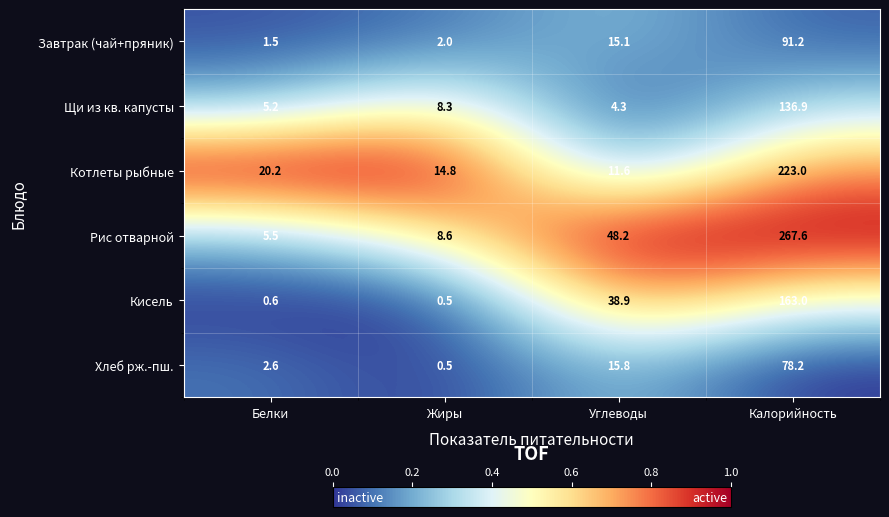

Where is Хлеб рж.-пш. nearest to the value 39?

Углеводы